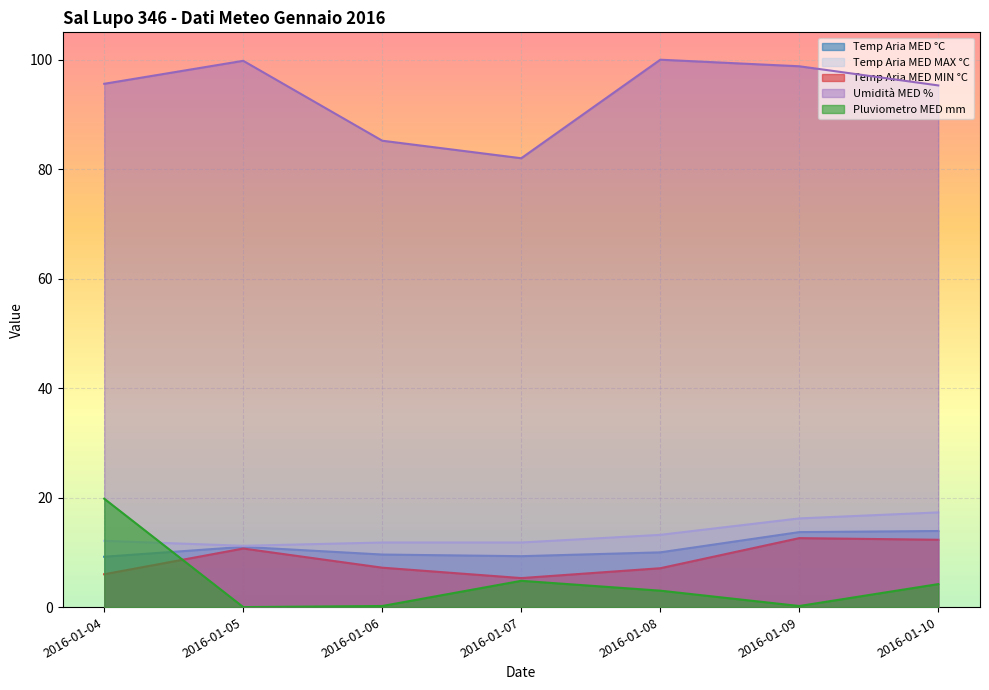

True or false: Temp Aria MED MIN °C has more than 0 interior local peaks.

True